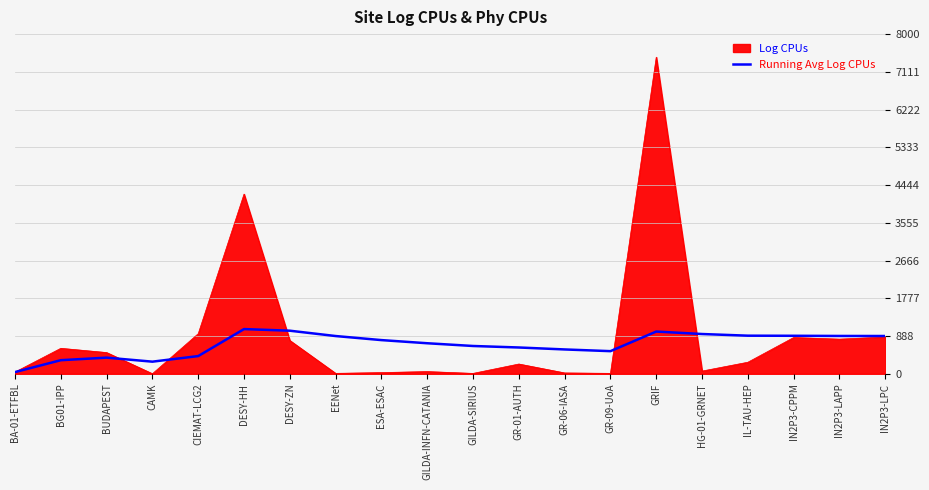

At which label is Log CPUs closest to 3729?

DESY-HH